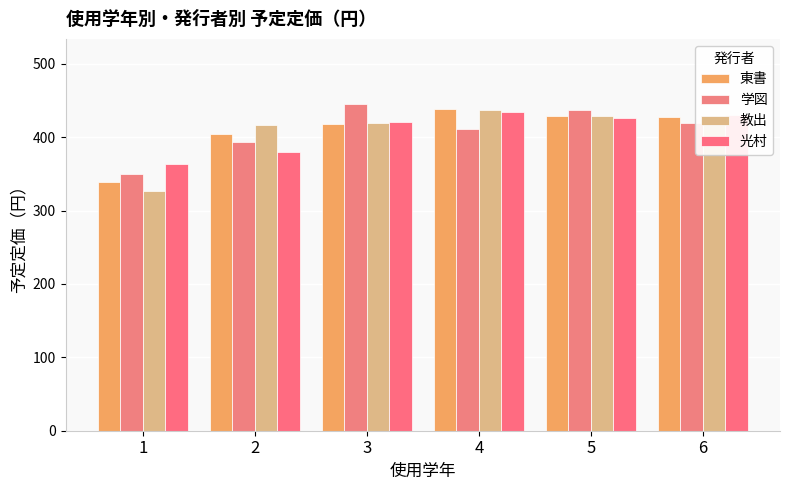

At which category is the sum across all series the highest?

4